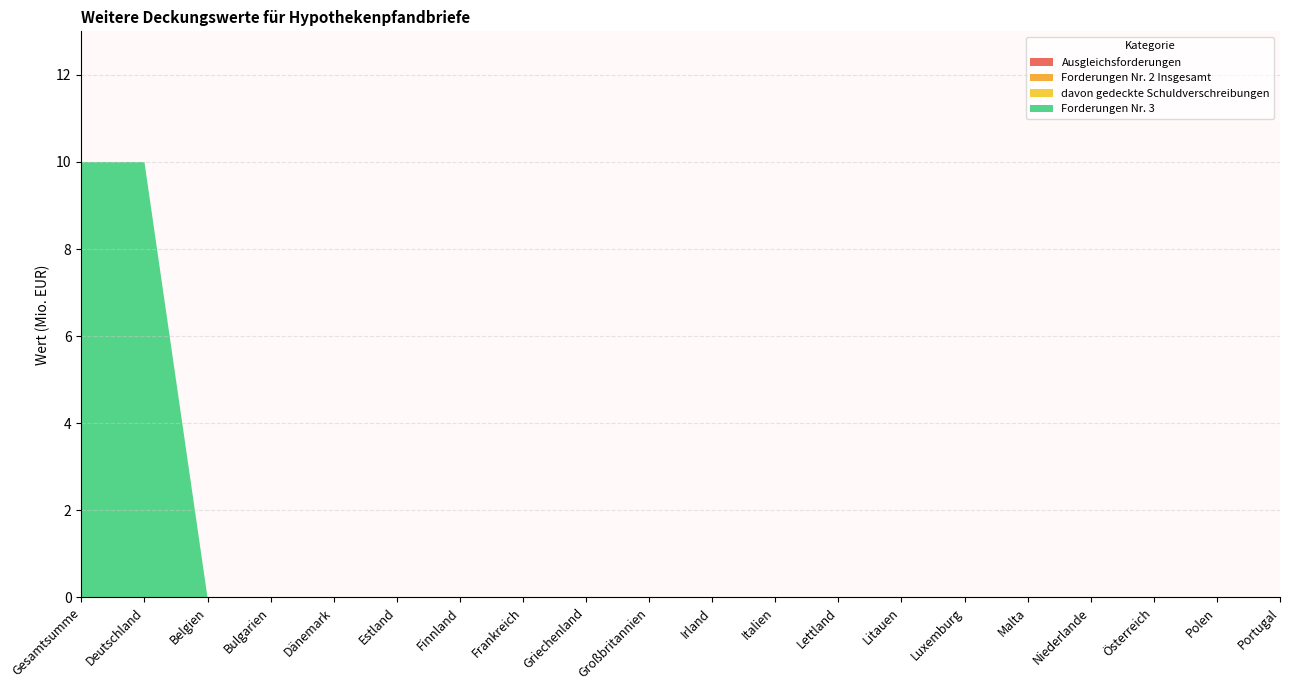

Reading right to left, what are all the values shown in this chart?

Ausgleichsforderungen: Portugal=0	Polen=0	Österreich=0	Niederlande=0	Malta=0	Luxemburg=0	Litauen=0	Lettland=0	Italien=0	Irland=0	Großbritannien=0	Griechenland=0	Frankreich=0	Finnland=0	Estland=0	Dänemark=0	Bulgarien=0	Belgien=0	Deutschland=0	Gesamtsumme=0
Forderungen Nr. 2 Insgesamt: Portugal=0	Polen=0	Österreich=0	Niederlande=0	Malta=0	Luxemburg=0	Litauen=0	Lettland=0	Italien=0	Irland=0	Großbritannien=0	Griechenland=0	Frankreich=0	Finnland=0	Estland=0	Dänemark=0	Bulgarien=0	Belgien=0	Deutschland=0	Gesamtsumme=0
davon gedeckte Schuldverschreibungen: Portugal=0	Polen=0	Österreich=0	Niederlande=0	Malta=0	Luxemburg=0	Litauen=0	Lettland=0	Italien=0	Irland=0	Großbritannien=0	Griechenland=0	Frankreich=0	Finnland=0	Estland=0	Dänemark=0	Bulgarien=0	Belgien=0	Deutschland=0	Gesamtsumme=0
Forderungen Nr. 3: Portugal=0	Polen=0	Österreich=0	Niederlande=0	Malta=0	Luxemburg=0	Litauen=0	Lettland=0	Italien=0	Irland=0	Großbritannien=0	Griechenland=0	Frankreich=0	Finnland=0	Estland=0	Dänemark=0	Bulgarien=0	Belgien=0	Deutschland=10	Gesamtsumme=10